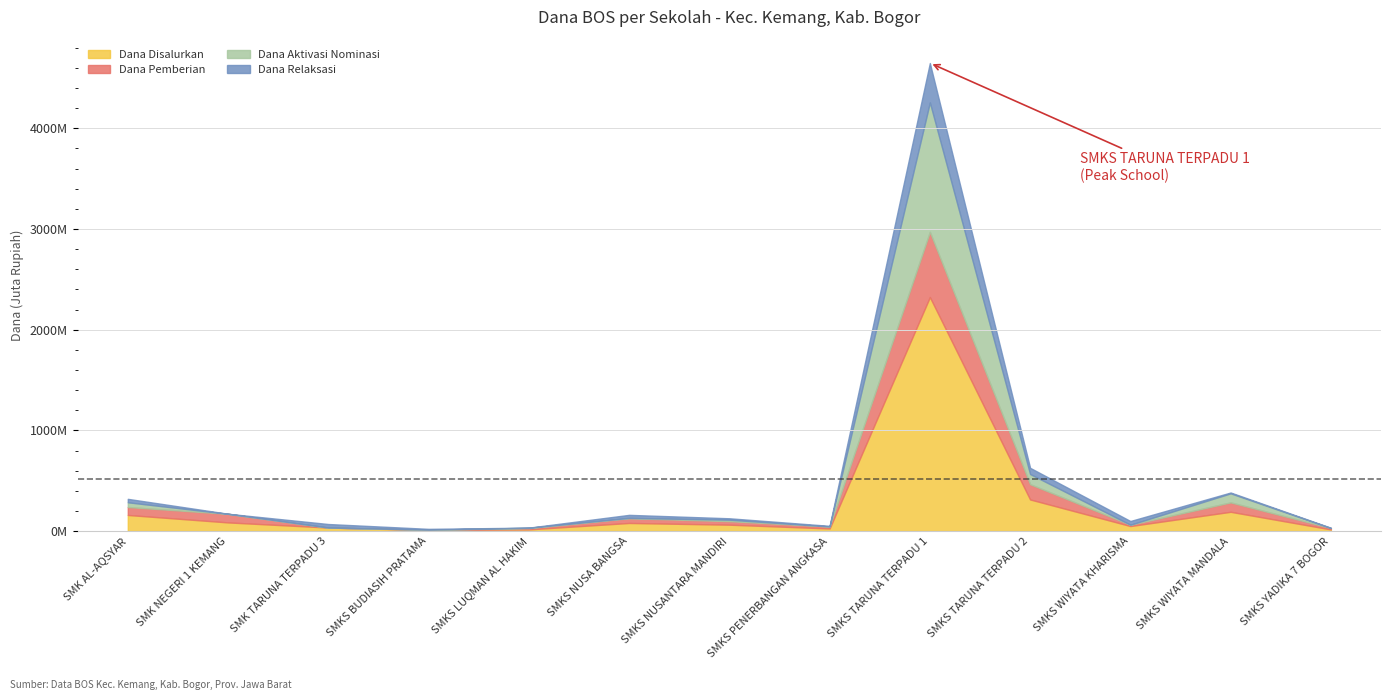

Reading left to right, list all the values displayed in this chart.

Dana Disalurkan: SMK AL-AQSYAR=160000000	SMK NEGERI 1 KEMANG=86000000	SMK TARUNA TERPADU 3=35000000	SMKS BUDIASIH PRATAMA=11000000	SMKS LUQMAN AL HAKIM=17000000	SMKS NUSA BANGSA=80500000	SMKS NUSANTARA MANDIRI=63500000	SMKS PENERBANGAN ANGKASA=26000000	SMKS TARUNA TERPADU 1=2324000000	SMKS TARUNA TERPADU 2=314000000	SMKS WIYATA KHARISMA=50000000	SMKS WIYATA MANDALA=191500000	SMKS YADIKA 7 BOGOR=16500000
Dana Pemberian: SMK AL-AQSYAR=79000000	SMK NEGERI 1 KEMANG=85500000	SMK TARUNA TERPADU 3=0	SMKS BUDIASIH PRATAMA=3000000	SMKS LUQMAN AL HAKIM=12000000	SMKS NUSA BANGSA=47500000	SMKS NUSANTARA MANDIRI=35000000	SMKS PENERBANGAN ANGKASA=20000000	SMKS TARUNA TERPADU 1=647500000	SMKS TARUNA TERPADU 2=151500000	SMKS WIYATA KHARISMA=13000000	SMKS WIYATA MANDALA=93500000	SMKS YADIKA 7 BOGOR=13500000
Dana Aktivasi Nominasi: SMK AL-AQSYAR=47000000	SMK NEGERI 1 KEMANG=0	SMK TARUNA TERPADU 3=0	SMKS BUDIASIH PRATAMA=0	SMKS LUQMAN AL HAKIM=4000000	SMKS NUSA BANGSA=3000000	SMKS NUSANTARA MANDIRI=14500000	SMKS PENERBANGAN ANGKASA=0	SMKS TARUNA TERPADU 1=1285500000	SMKS TARUNA TERPADU 2=101000000	SMKS WIYATA KHARISMA=0	SMKS WIYATA MANDALA=90000000	SMKS YADIKA 7 BOGOR=0
Dana Relaksasi: SMK AL-AQSYAR=34000000	SMK NEGERI 1 KEMANG=500000	SMK TARUNA TERPADU 3=35000000	SMKS BUDIASIH PRATAMA=8000000	SMKS LUQMAN AL HAKIM=1000000	SMKS NUSA BANGSA=30000000	SMKS NUSANTARA MANDIRI=14000000	SMKS PENERBANGAN ANGKASA=6000000	SMKS TARUNA TERPADU 1=391000000	SMKS TARUNA TERPADU 2=61500000	SMKS WIYATA KHARISMA=37000000	SMKS WIYATA MANDALA=8000000	SMKS YADIKA 7 BOGOR=3000000